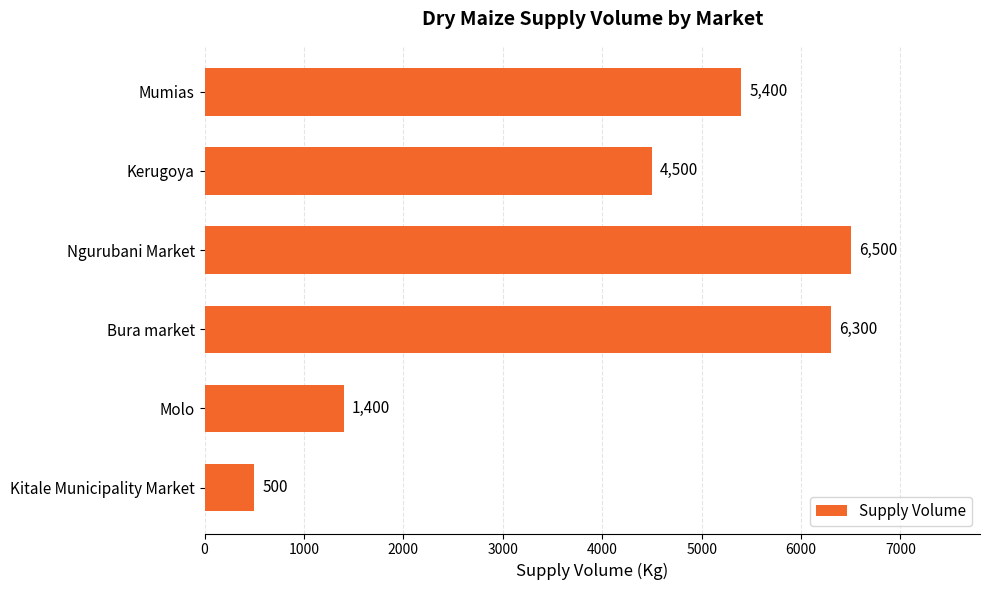

The value at Ngurubani Market is 6500. True or false?

True